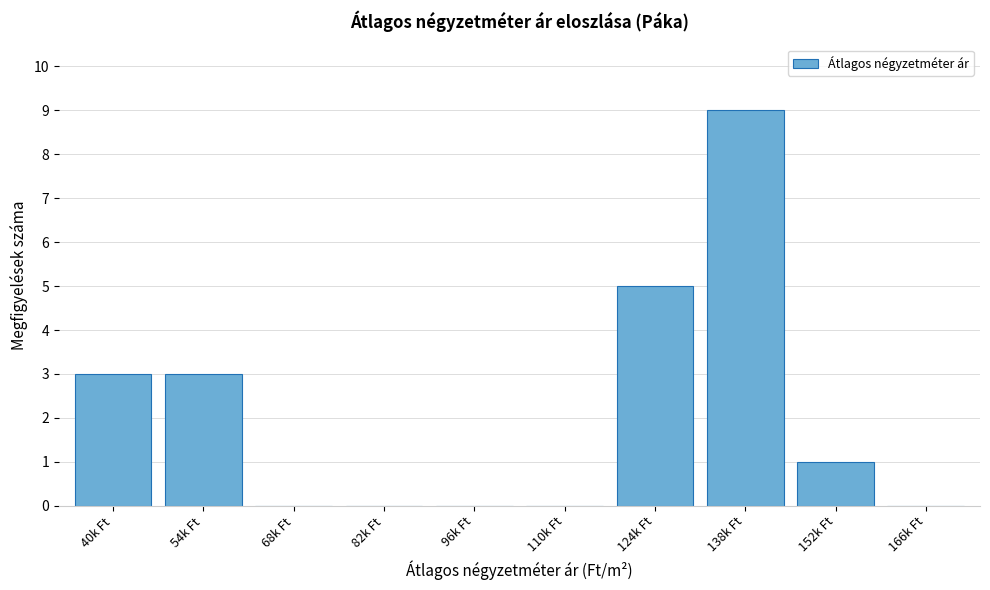

Reading left to right, list all the values displayed in this chart.

40k Ft=3	54k Ft=3	68k Ft=0	82k Ft=0	96k Ft=0	110k Ft=0	124k Ft=5	138k Ft=9	152k Ft=1	166k Ft=0